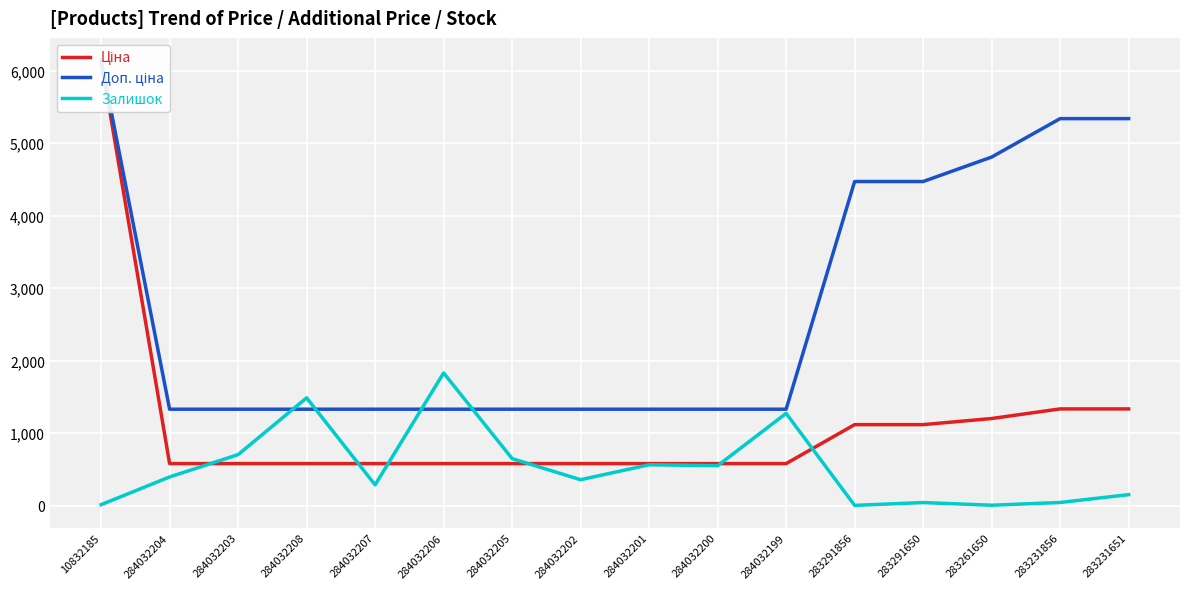

What is the value of the Ціна point at the 16th from the left?

1334.2